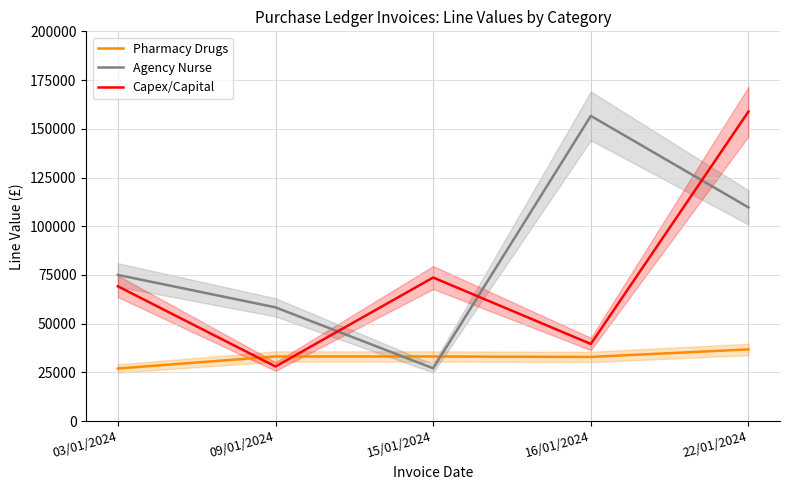

What position from the right is 15/01/2024?

3